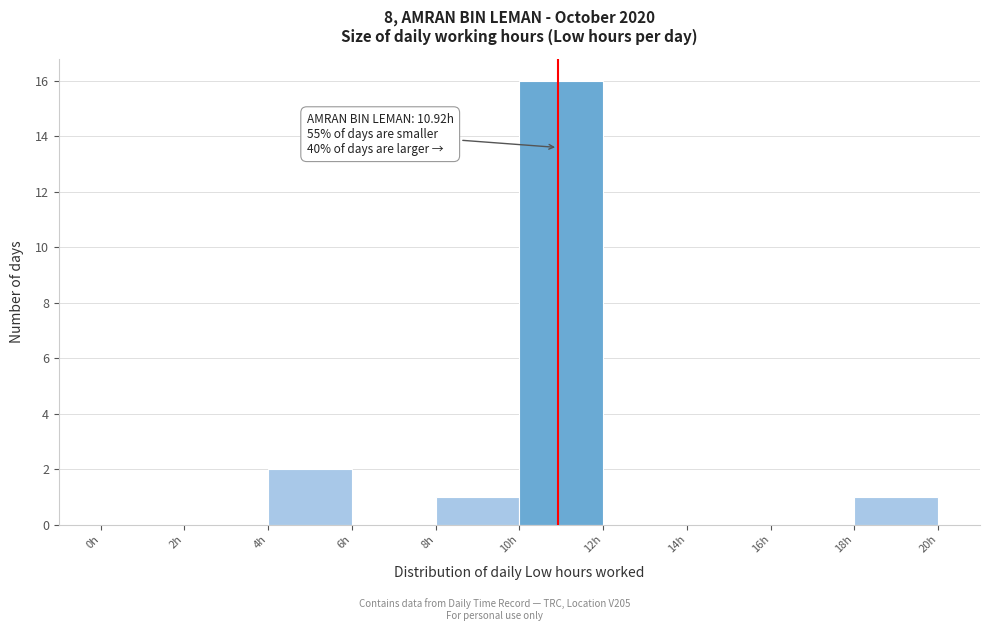

Which range on the x-axis has the tallest bar?

10 to 12